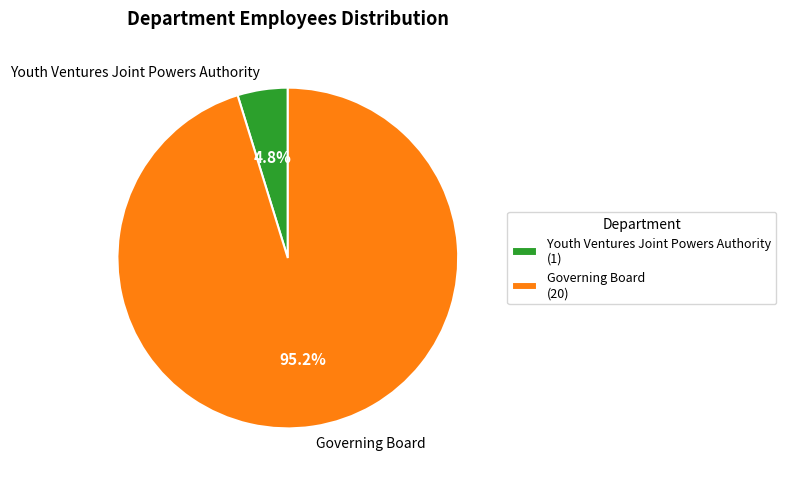

Do Youth Ventures Joint Powers Authority and Governing Board together represent more than half of the pie?

Yes